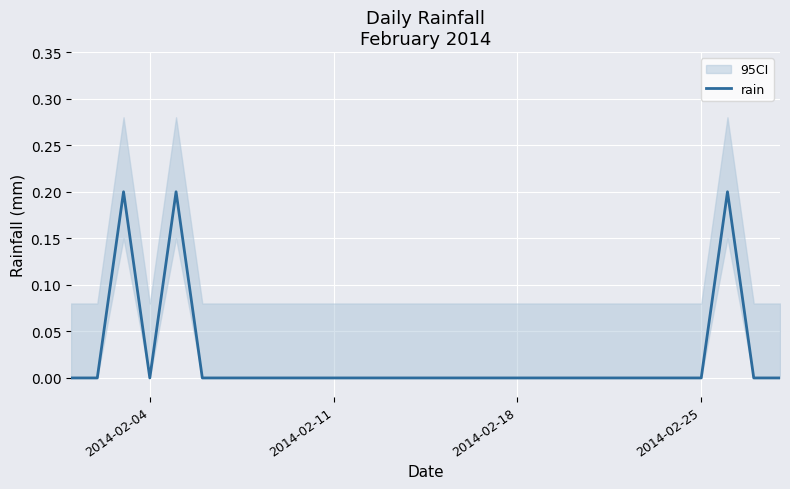

At which label is the value closest to 0?

2014-02-04